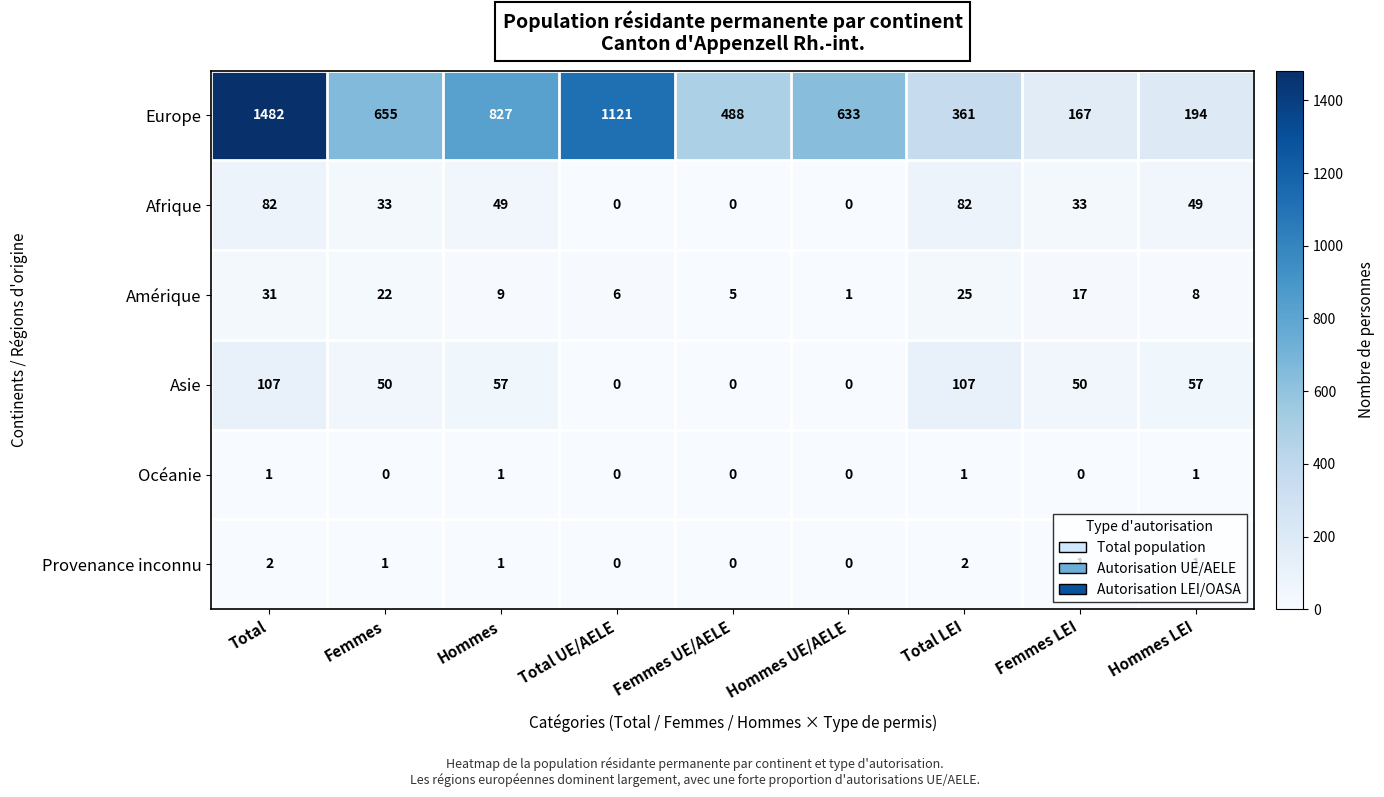

Which series has the largest range (max minus min)?

Europe